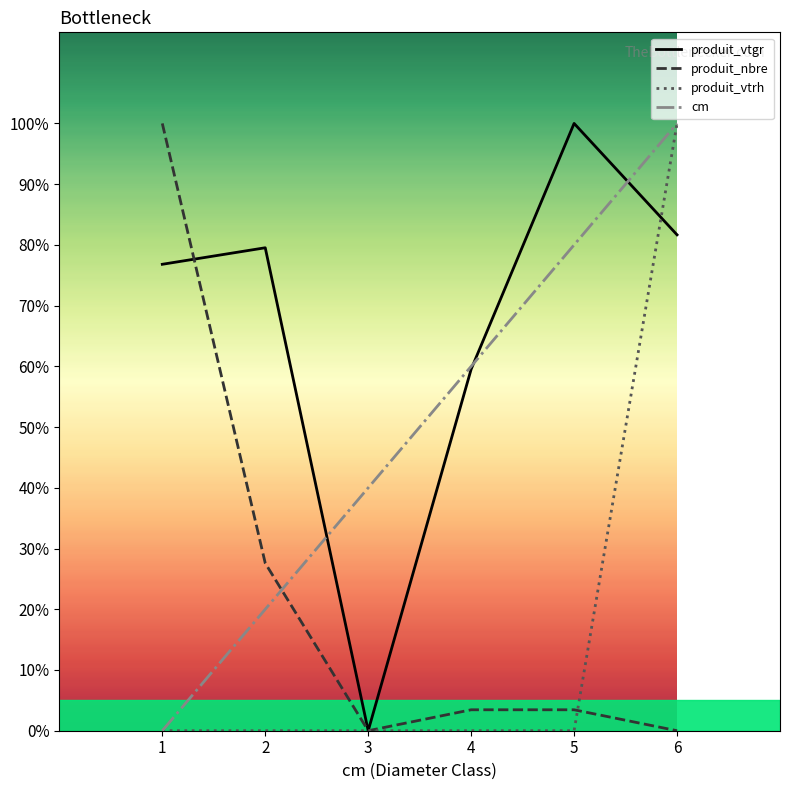

Which category has the lowest value across all series?

3